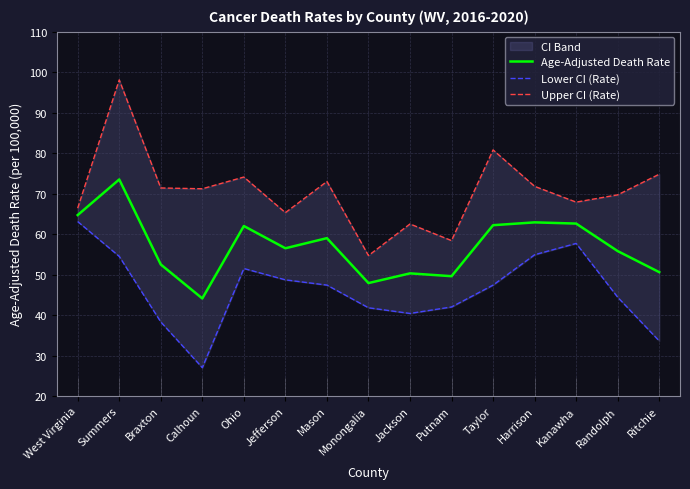

Rank the series by their average value, from lowest to highest.

Lower CI (Rate), Age-Adjusted Death Rate, Upper CI (Rate)